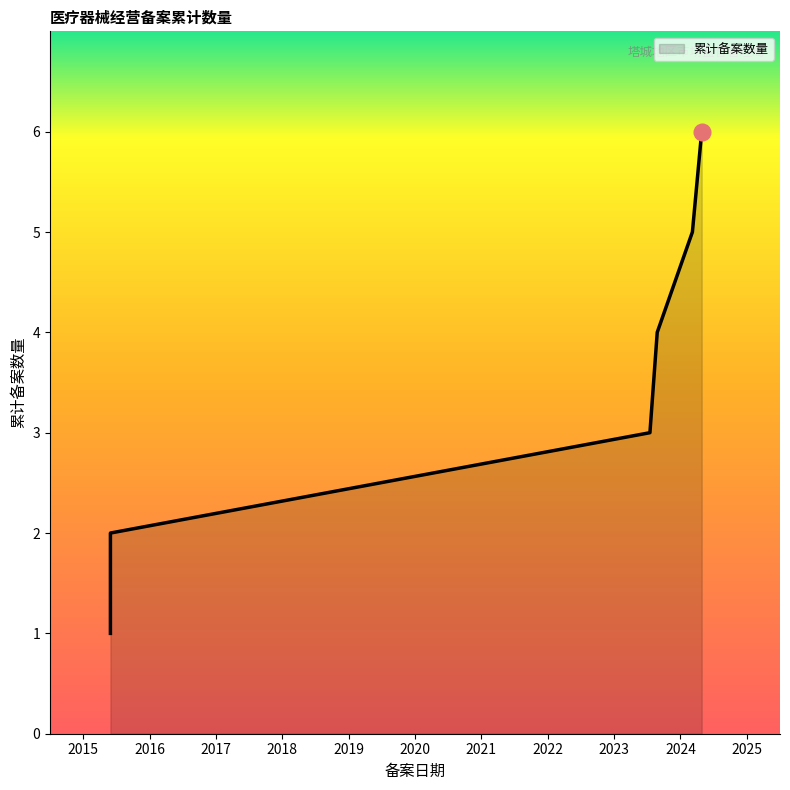

List the labels in order of value, largest first.

2024-04-28, 2024-03-07, 2023-08-25, 2023-07-18, 2015-05-29, 2015-05-29